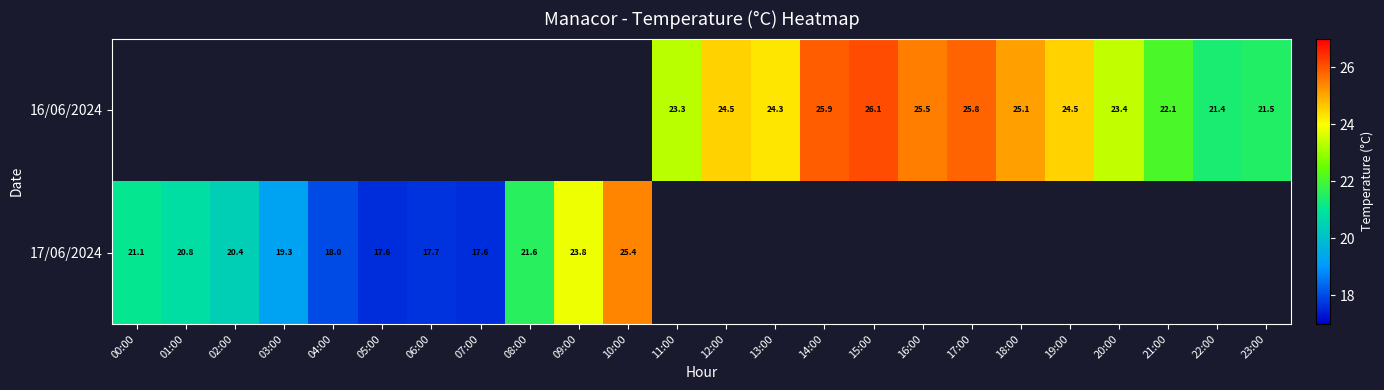

What is the sum of the 16/06/2024 values at 14:00 and 17:00?

51.7